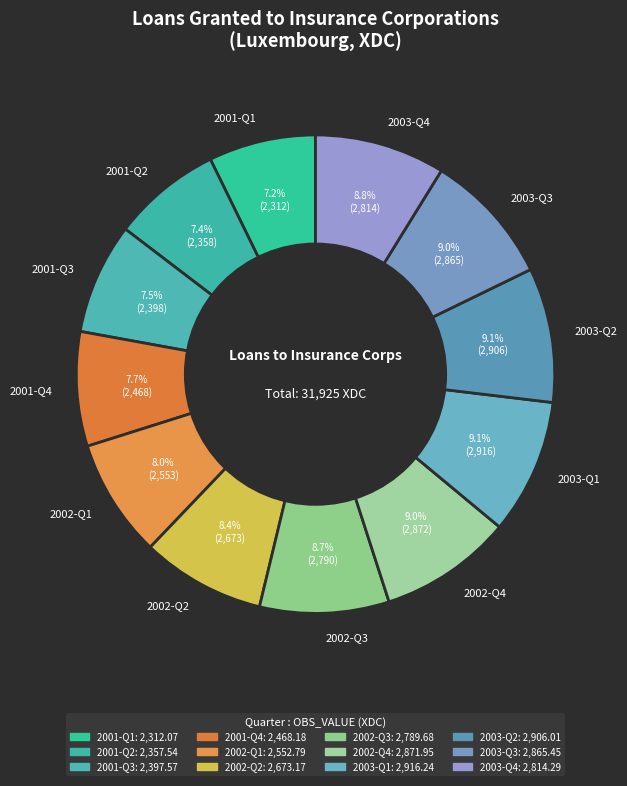

Which has a higher value, 2003-Q3 or 2001-Q3?

2003-Q3